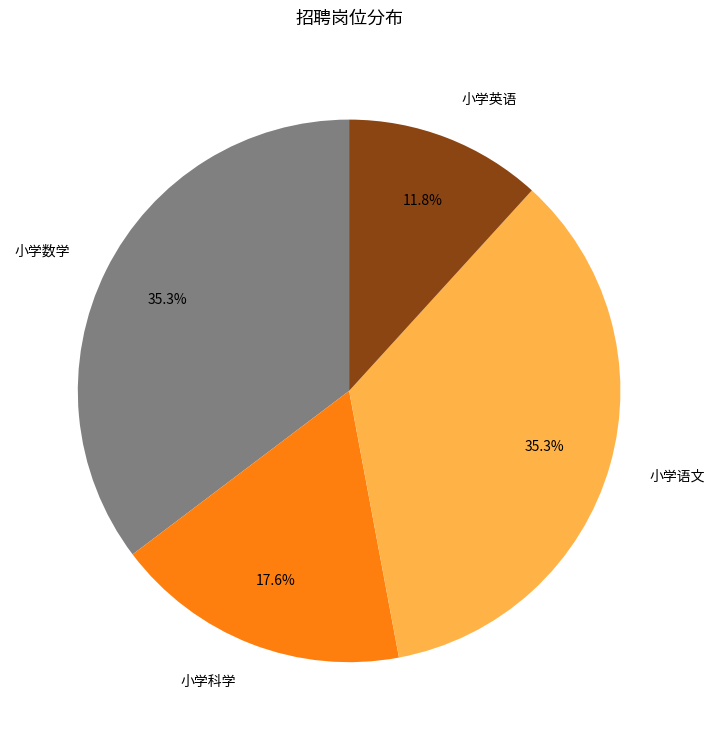

What percentage is the 小学科学 slice, to the nearest percent?

18%